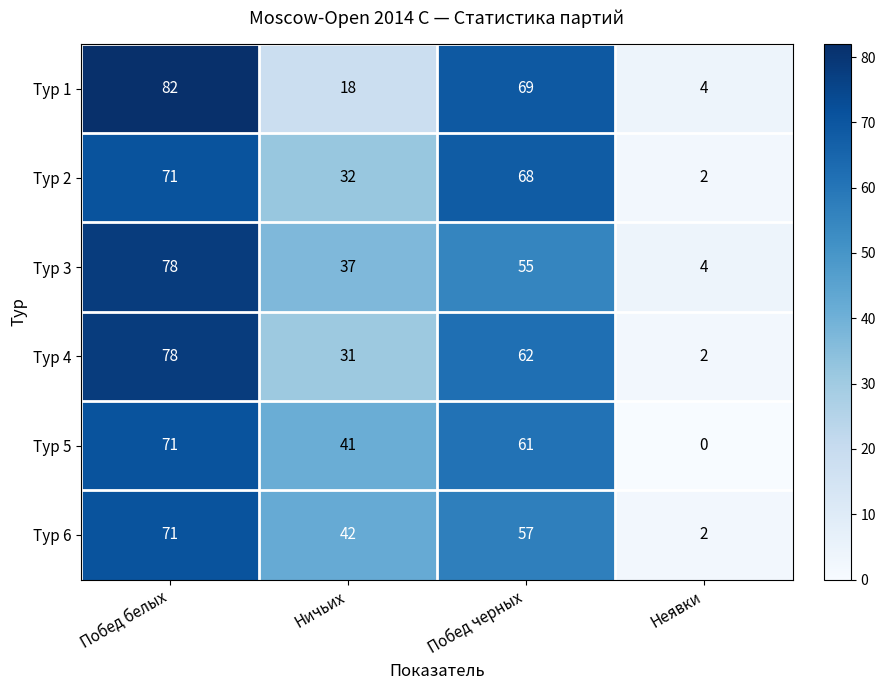

Reading left to right, transcribe all the data shown in this chart.

Тур 1: Побед белых=82	Ничьих=18	Побед черных=69	Неявки=4
Тур 2: Побед белых=71	Ничьих=32	Побед черных=68	Неявки=2
Тур 3: Побед белых=78	Ничьих=37	Побед черных=55	Неявки=4
Тур 4: Побед белых=78	Ничьих=31	Побед черных=62	Неявки=2
Тур 5: Побед белых=71	Ничьих=41	Побед черных=61	Неявки=0
Тур 6: Побед белых=71	Ничьих=42	Побед черных=57	Неявки=2